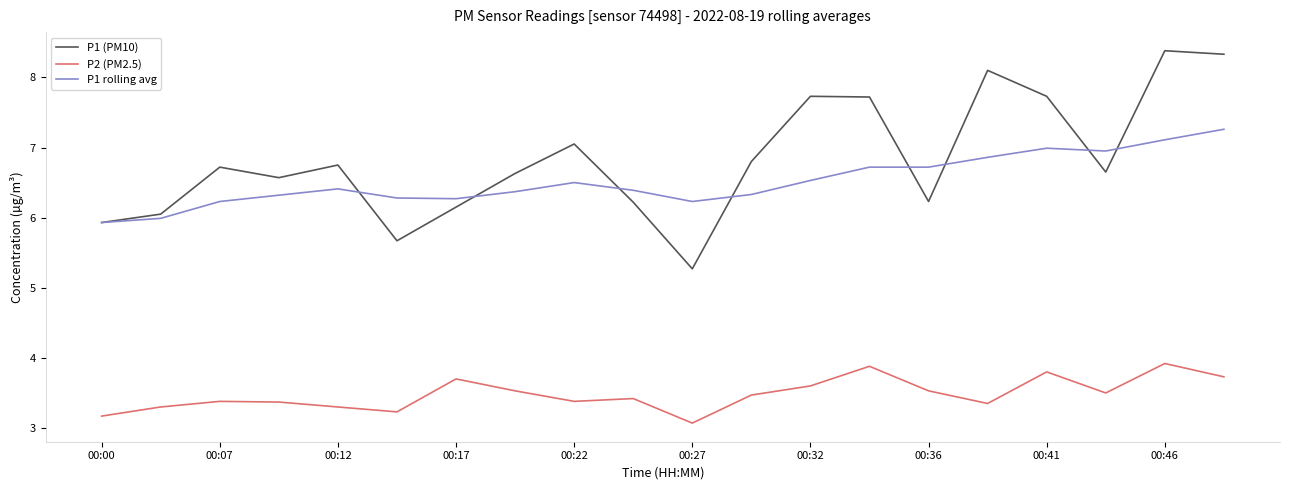

True or false: P1 (PM10) and P2 (PM2.5) cross at least once.

False